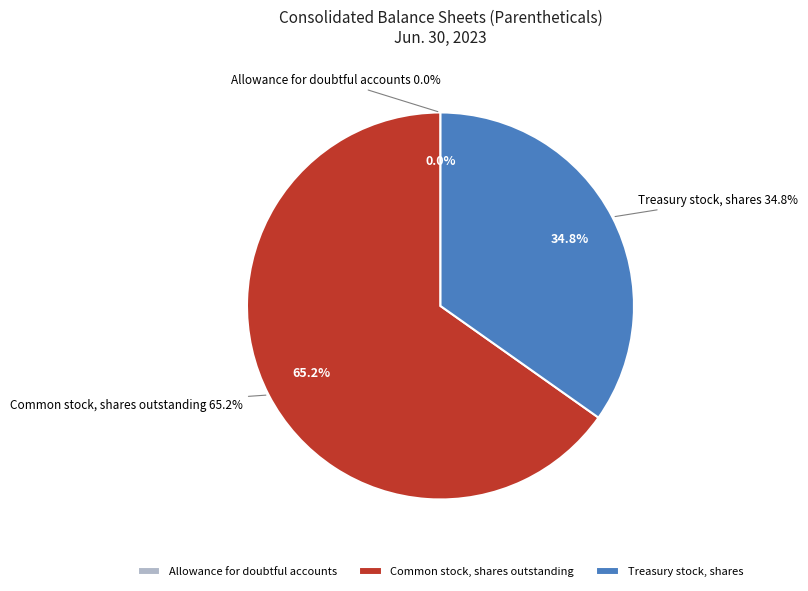

What is the largest slice in the pie chart?

Common stock, shares outstanding